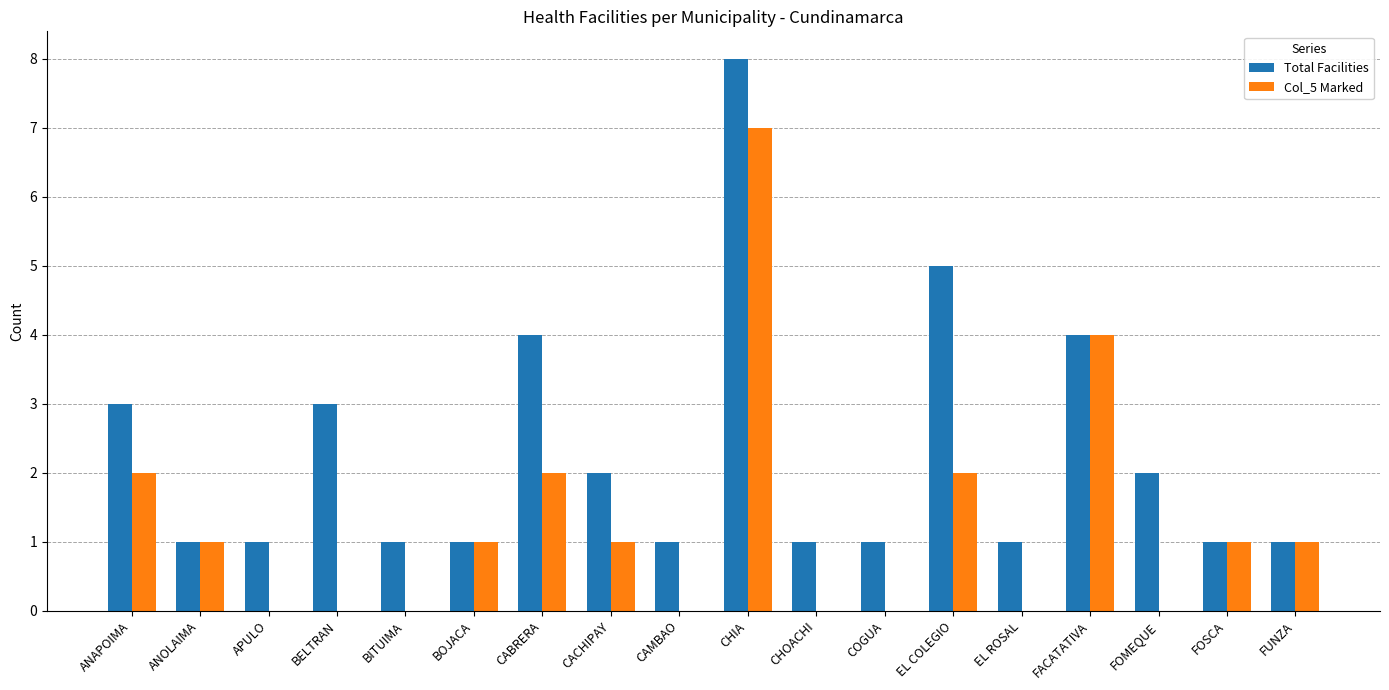

Reading left to right, what are all the values shown in this chart?

Total Facilities: 3	1	1	3	1	1	4	2	1	8	1	1	5	1	4	2	1	1
Col_5 Marked: 2	1	0	0	0	1	2	1	0	7	0	0	2	0	4	0	1	1